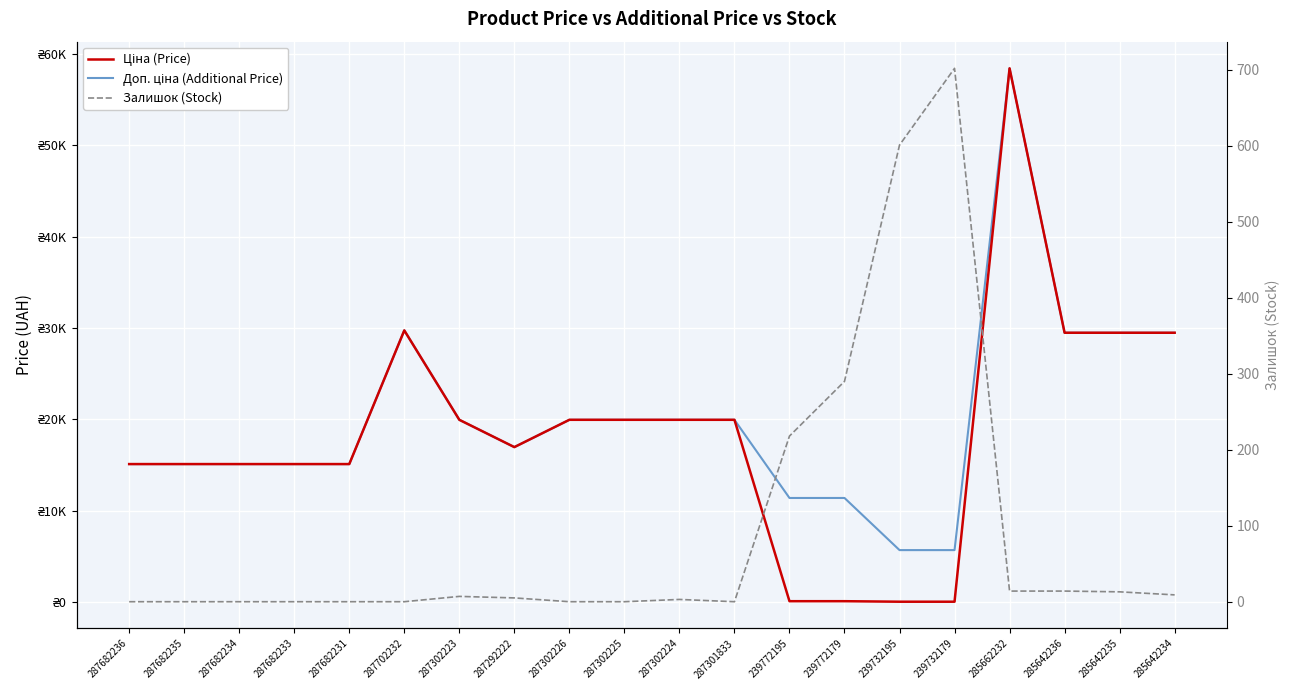

True or false: Доп. ціна (Additional Price) and Залишок (Stock) cross at least once.

False